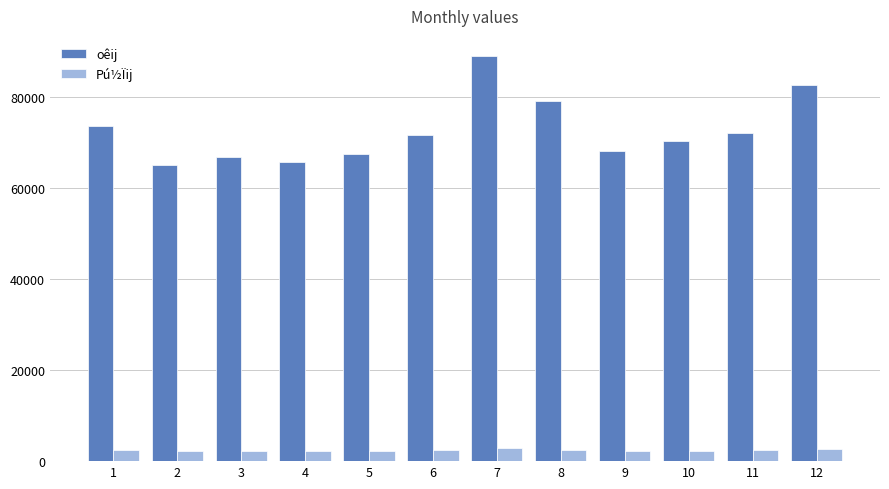

How many groups of bars are there?

12